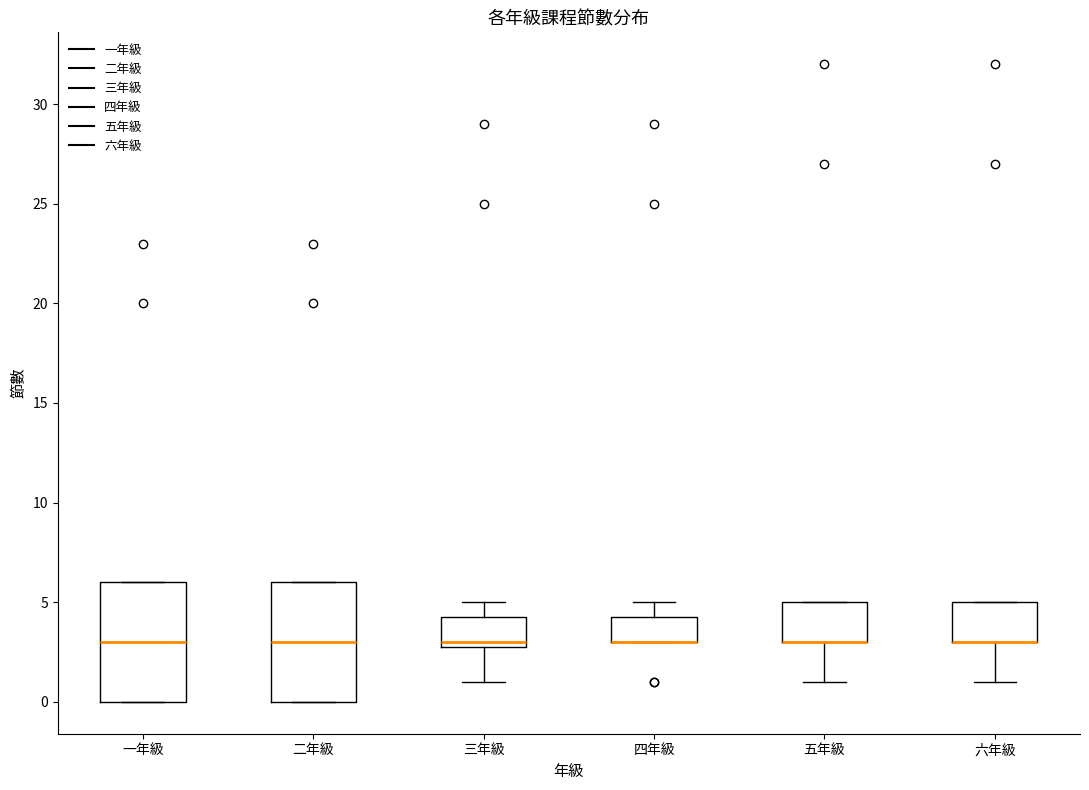

Reading left to right, read every box against the y-axis: the position of its median line, the range the box covers, and the ends of its whiskers. The values are not printed on the chart, so give them approximately, as read against the axis.

一年級: median 3.0, box 0.0 to 6.0, whiskers 0.0 to 6.0
二年級: median 3.0, box 0.0 to 6.0, whiskers 0.0 to 6.0
三年級: median 3.0 (just above the box's lower edge), box 3.0 to 4.5, whiskers 1.0 to 5.0
四年級: median 3.0 (drawn on the box's lower edge), box 3.0 to 4.5, whiskers 3.0 to 5.0
五年級: median 3.0 (drawn on the box's lower edge), box 3.0 to 5.0, whiskers 1.0 to 5.0
六年級: median 3.0 (drawn on the box's lower edge), box 3.0 to 5.0, whiskers 1.0 to 5.0